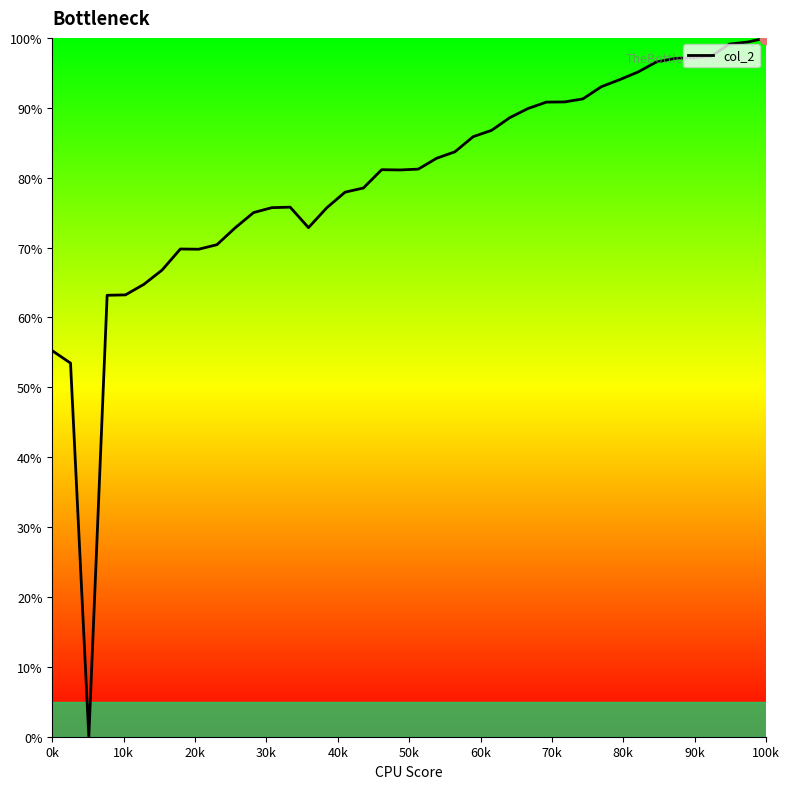

What is the difference between the maximum and minimum values?

100.0